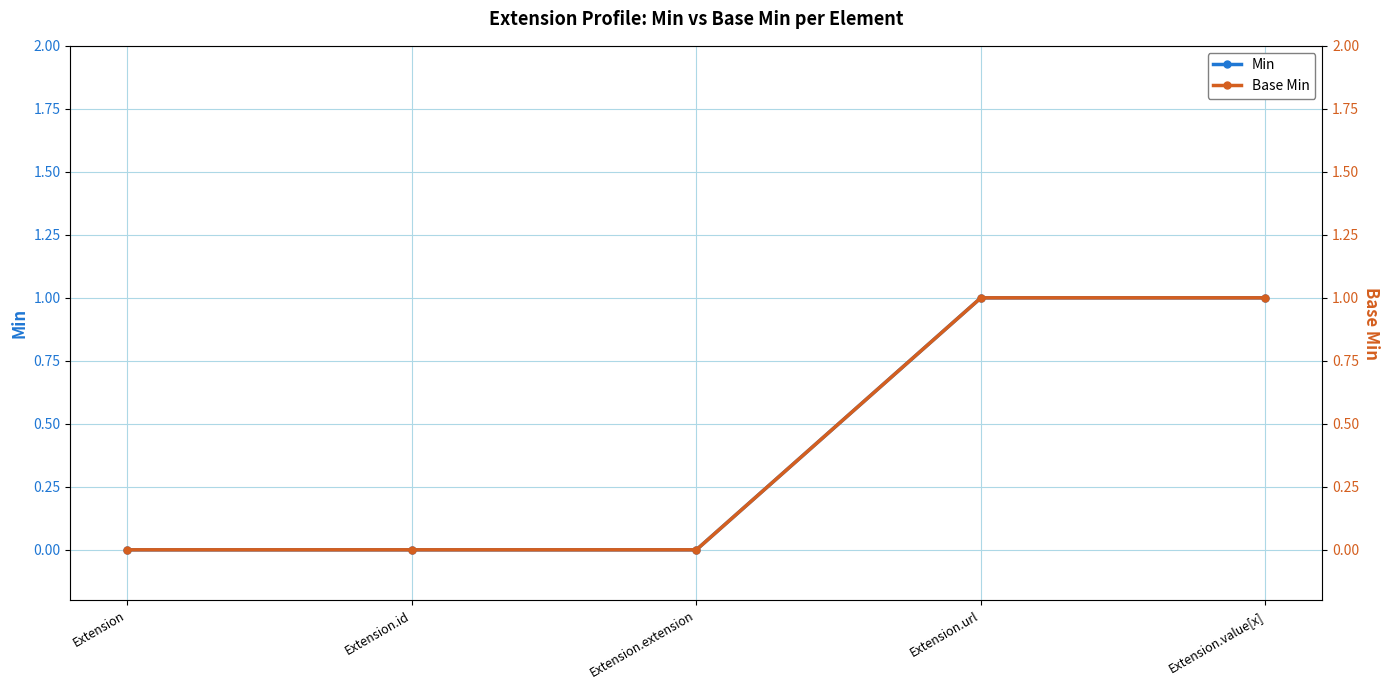

Reading right to left, transcribe all the data shown in this chart.

Min: 1	1	0	0	0
Base Min: 1	1	0	0	0